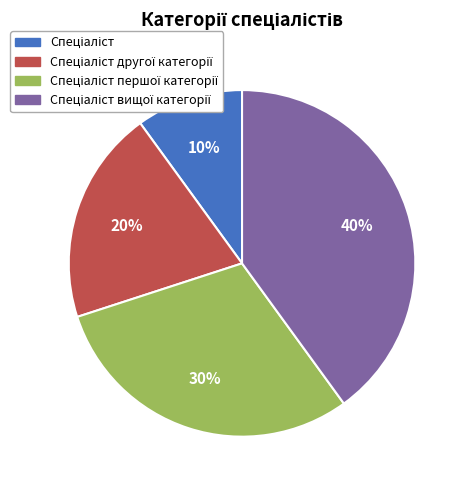

Does any single category account for the majority?

No